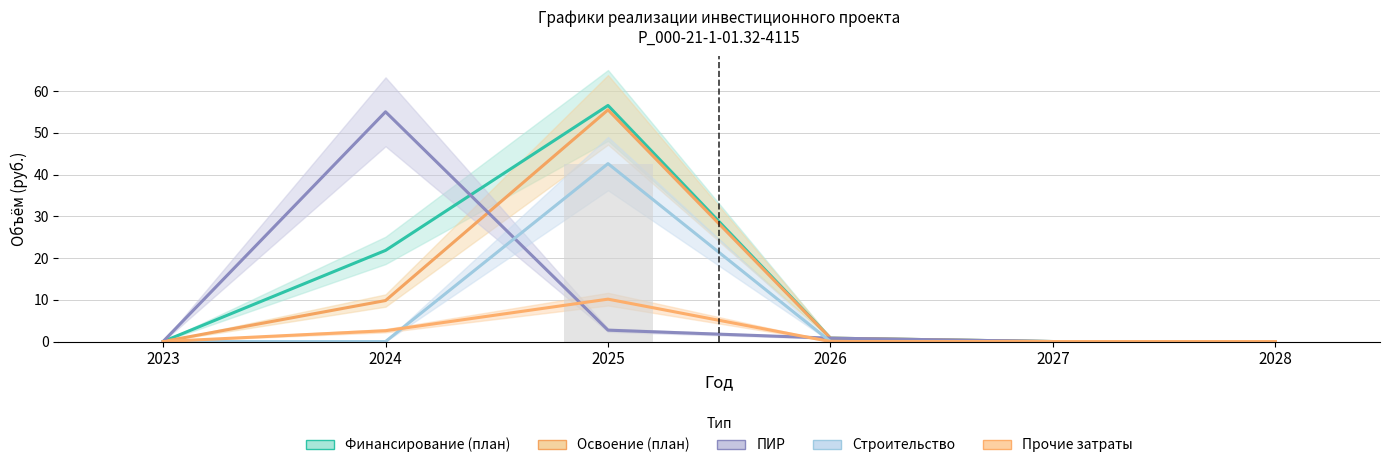

Reading left to right, list all the values displayed in this chart.

Финансирование (план): 2023=0.0	2024=21.8	2025=56.6	2026=0.8	2027=0.0	2028=0.0
Освоение (план): 2023=0.0	2024=9.8	2025=55.5	2026=0.8	2027=0.0	2028=0.0
ПИР: 2023=0.0	2024=55.1	2025=2.7	2026=0.8	2027=0.0	2028=0.0
Строительство: 2023=0.0	2024=0.0	2025=42.6	2026=0.0	2027=0.0	2028=0.0
Прочие затраты: 2023=0.0	2024=2.6	2025=10.2	2026=0.0	2027=0.0	2028=0.0